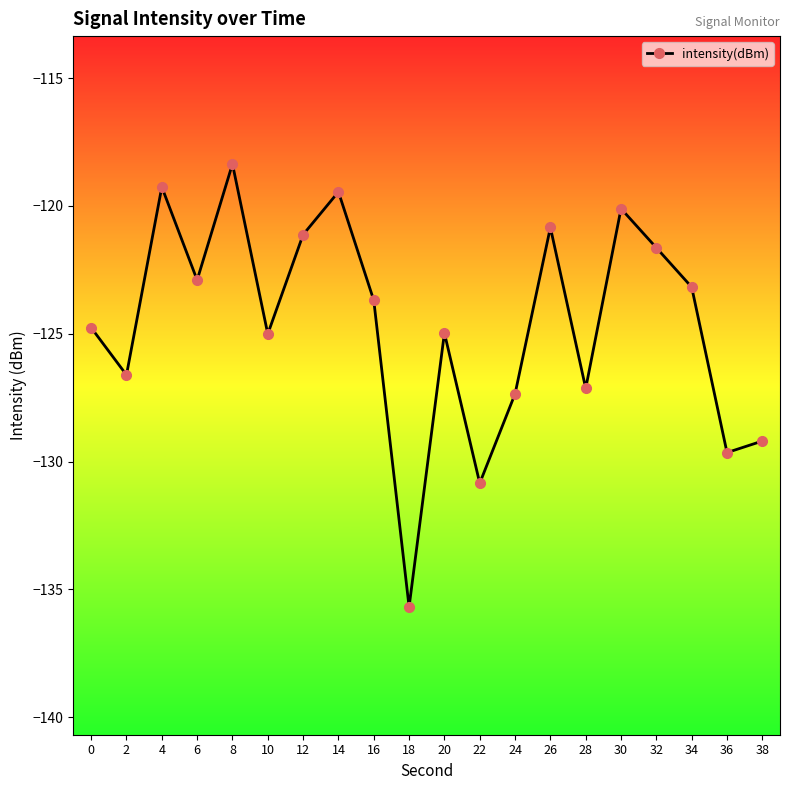

Count the number of data series in this chart.

1